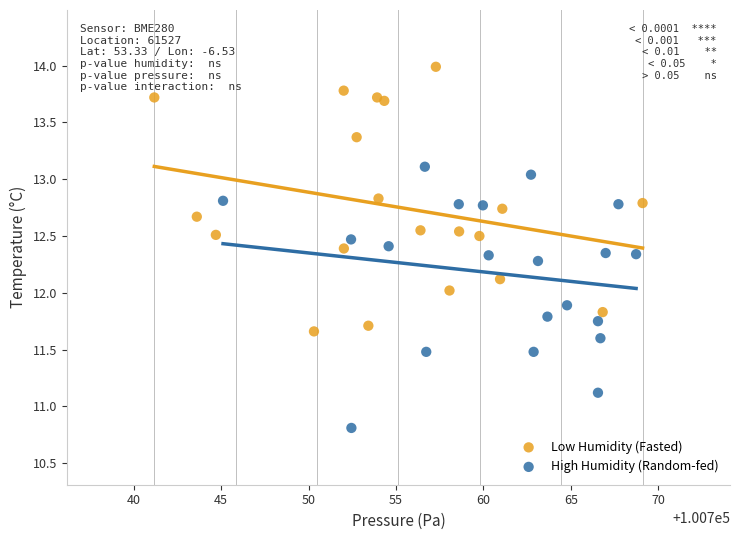

Which series reaches the maximum Y coordinate?

Low Humidity (Fasted)